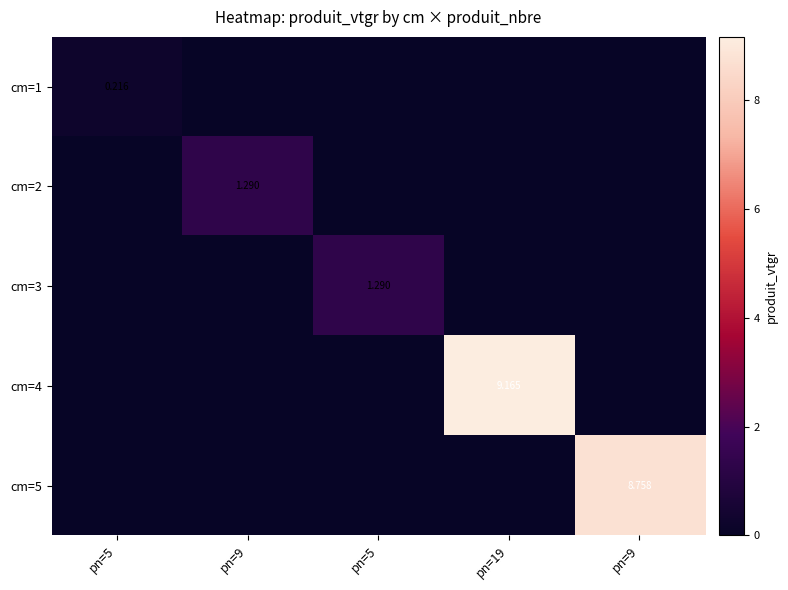

What is the spread (max minus min) of values at pn=19?

9.2